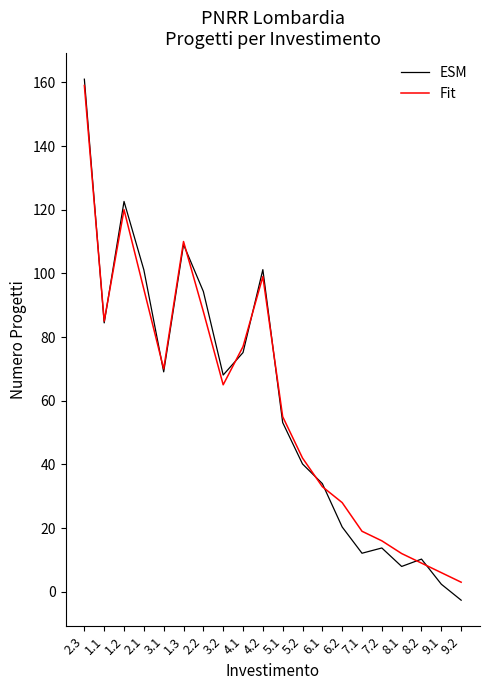

Which series has the widest spread of values?

ESM